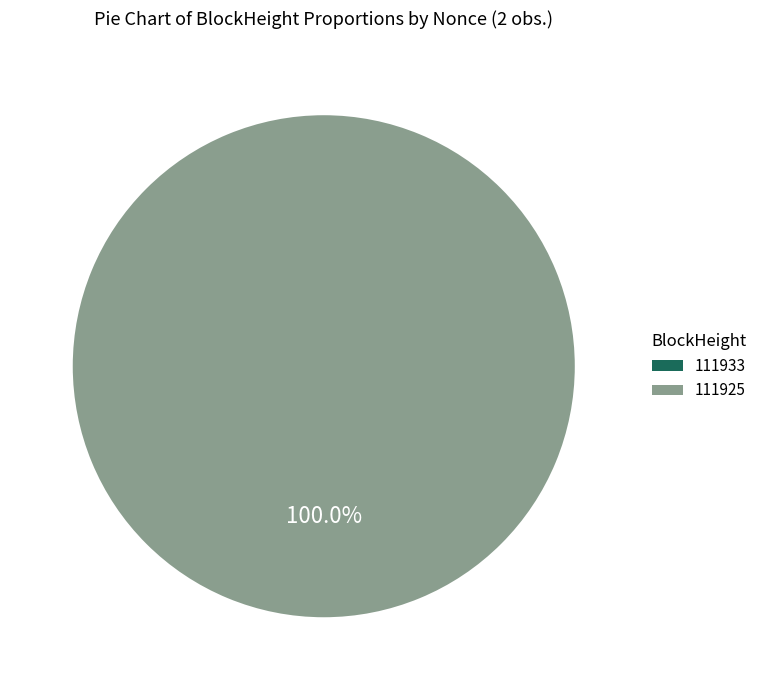

The 111925 slice represents 99% of the pie. True or false?

False